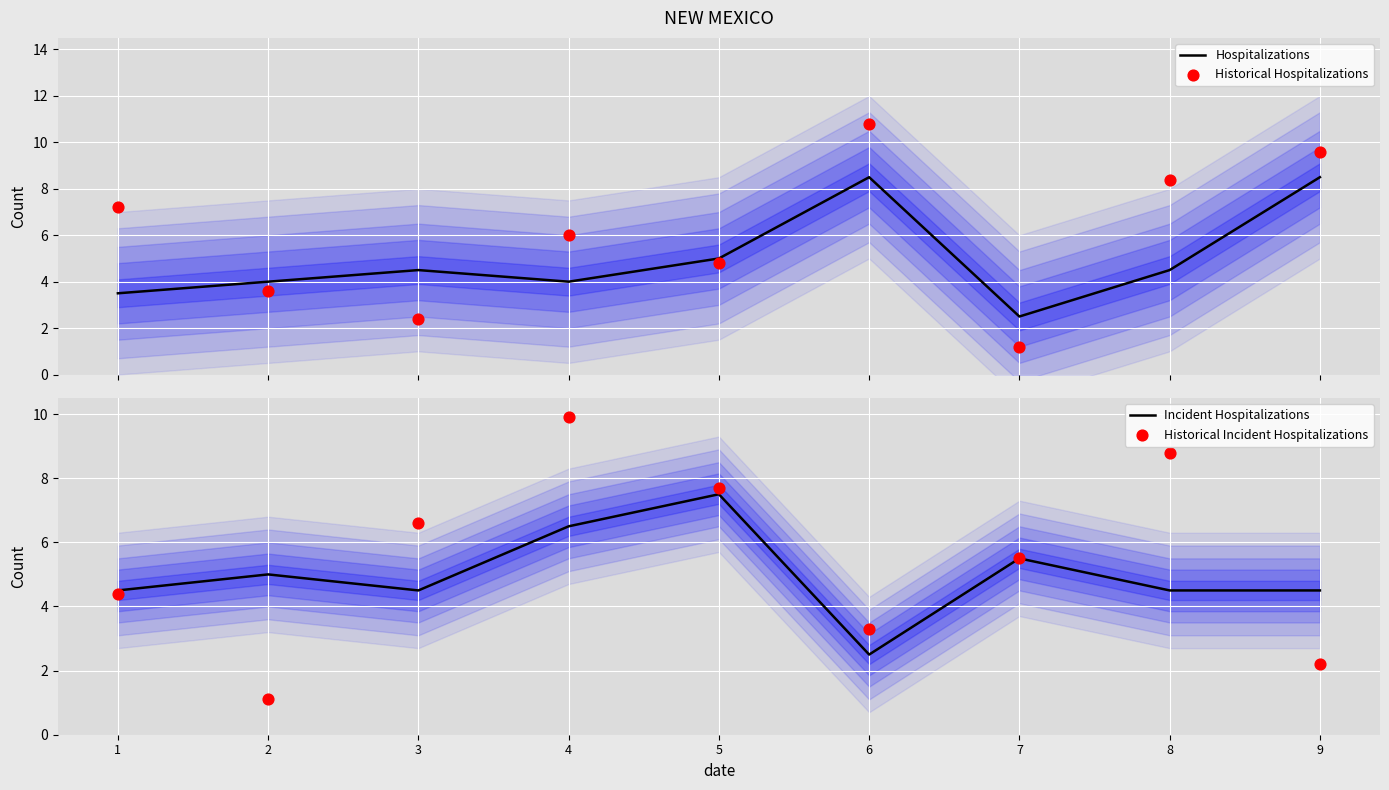

At which category is the sum across all series the highest?

4